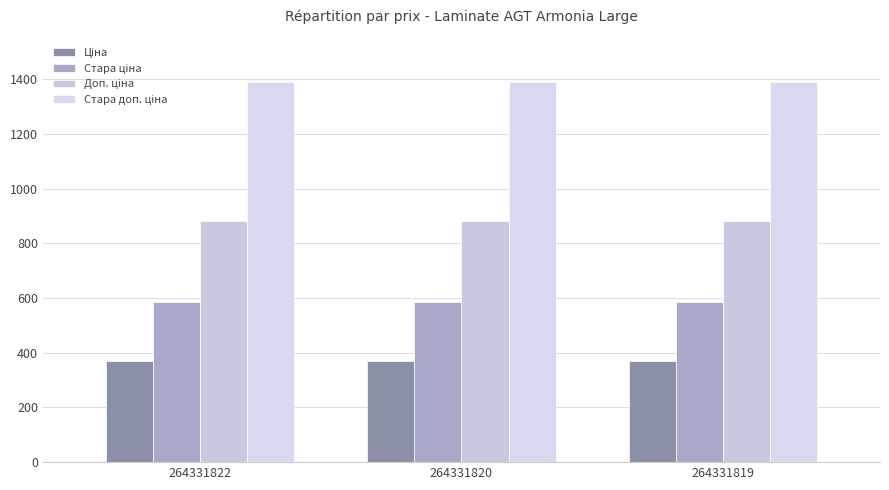

Reading left to right, what are all the values shown in this chart?

Ціна: 264331822=371.4	264331820=371.4	264331819=371.4
Стара ціна: 264331822=584.7	264331820=584.7	264331819=584.7
Доп. ціна: 264331822=883.0	264331820=883.0	264331819=883.0
Стара доп. ціна: 264331822=1389.5	264331820=1389.5	264331819=1389.5